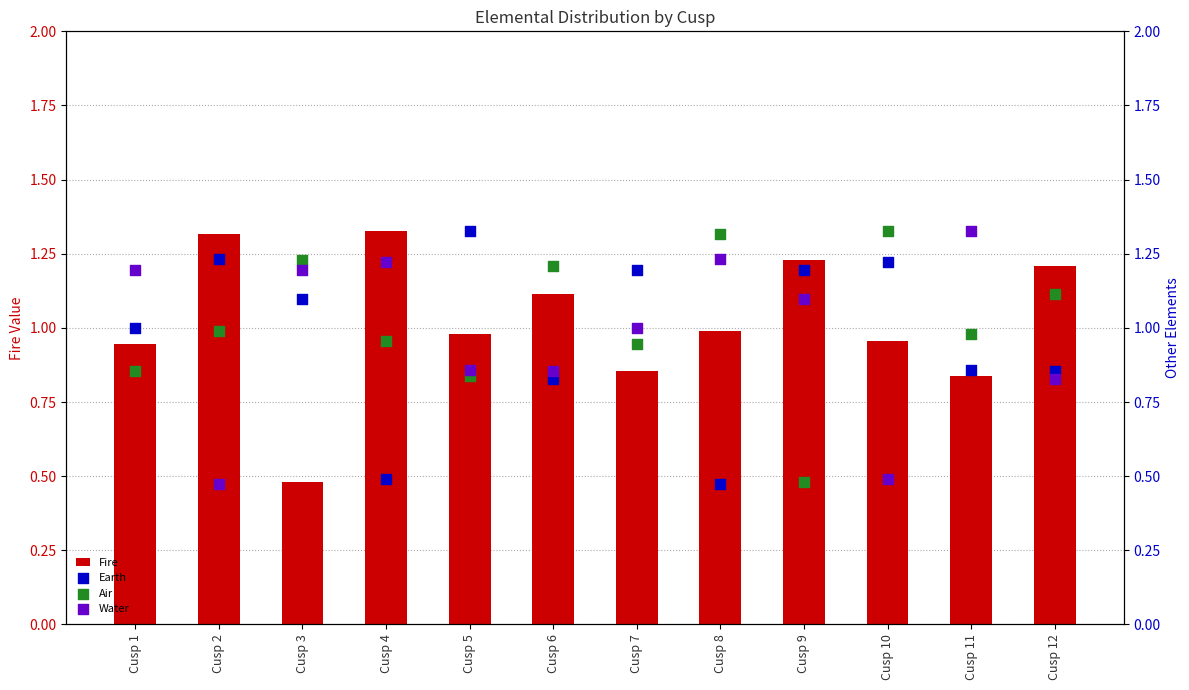

Which series contains the lowest Y value?

Earth